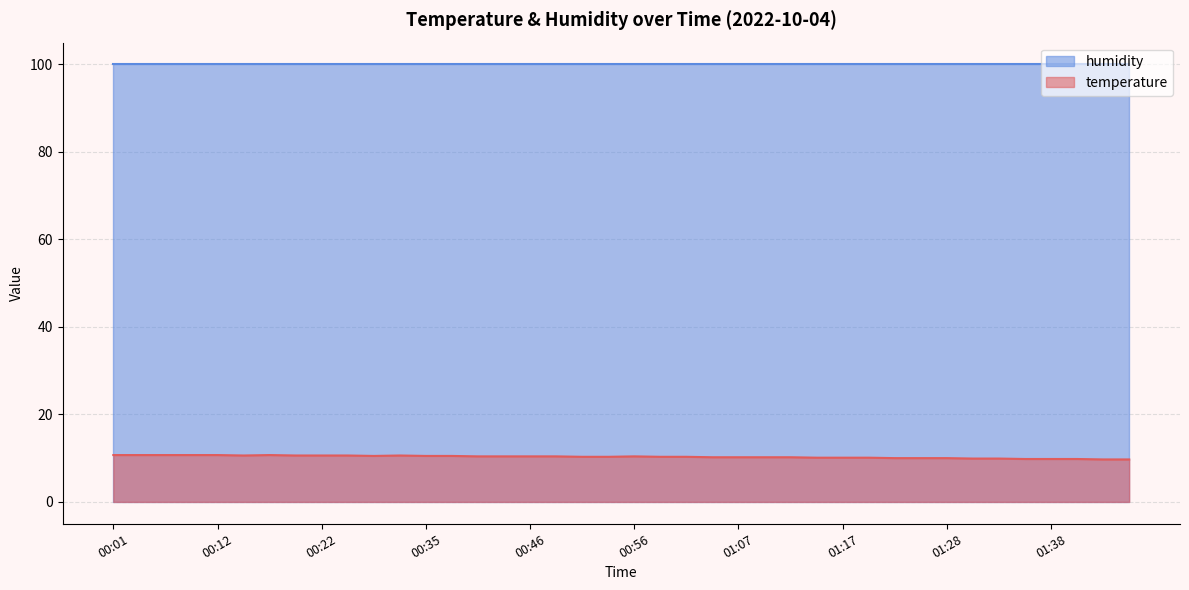

What is the difference between the highest and lowest values at 00:56?

89.5